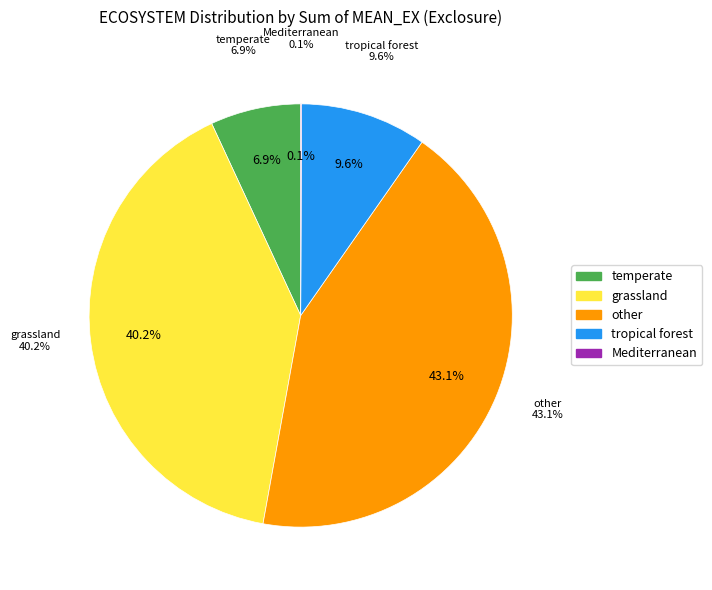

Count the number of slices in the pie.

5